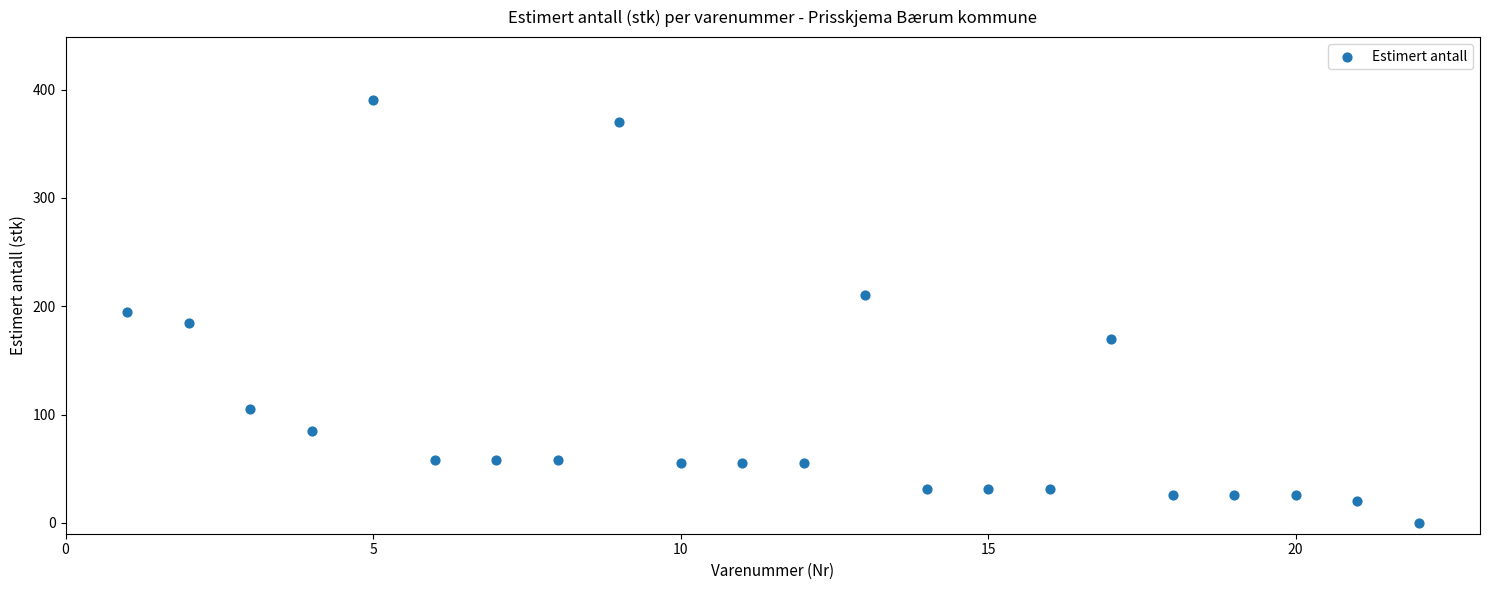

What is the range of Y values (max minus min)?

390.0